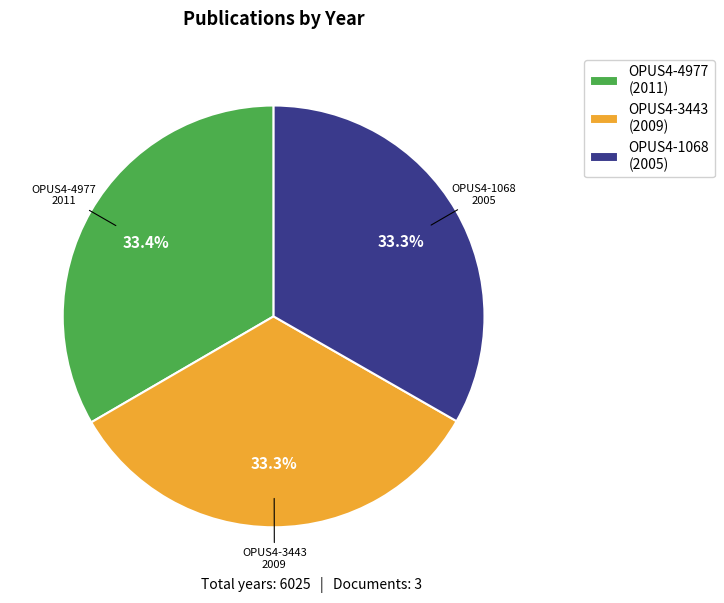

What percentage is the OPUS4-1068 slice, to the nearest percent?

33%